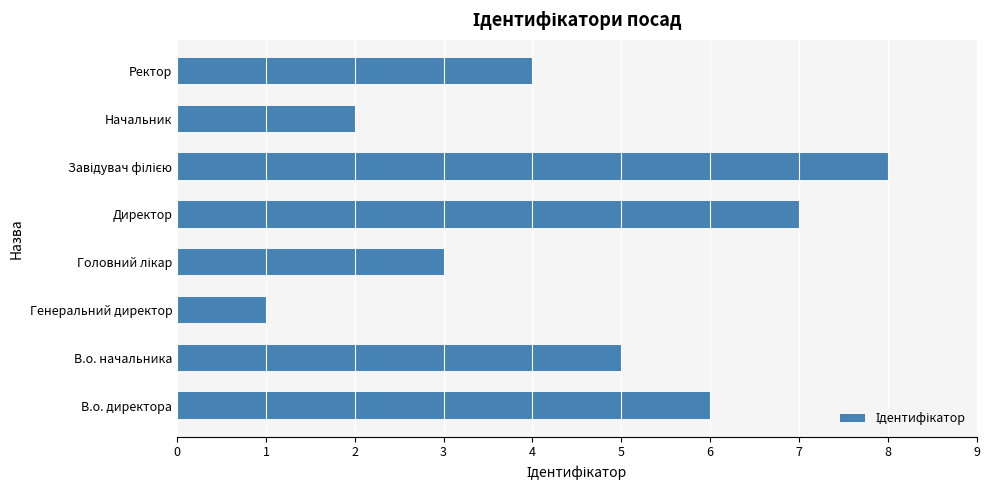

Reading bottom to top, list all the values displayed in this chart.

6	5	1	3	7	8	2	4